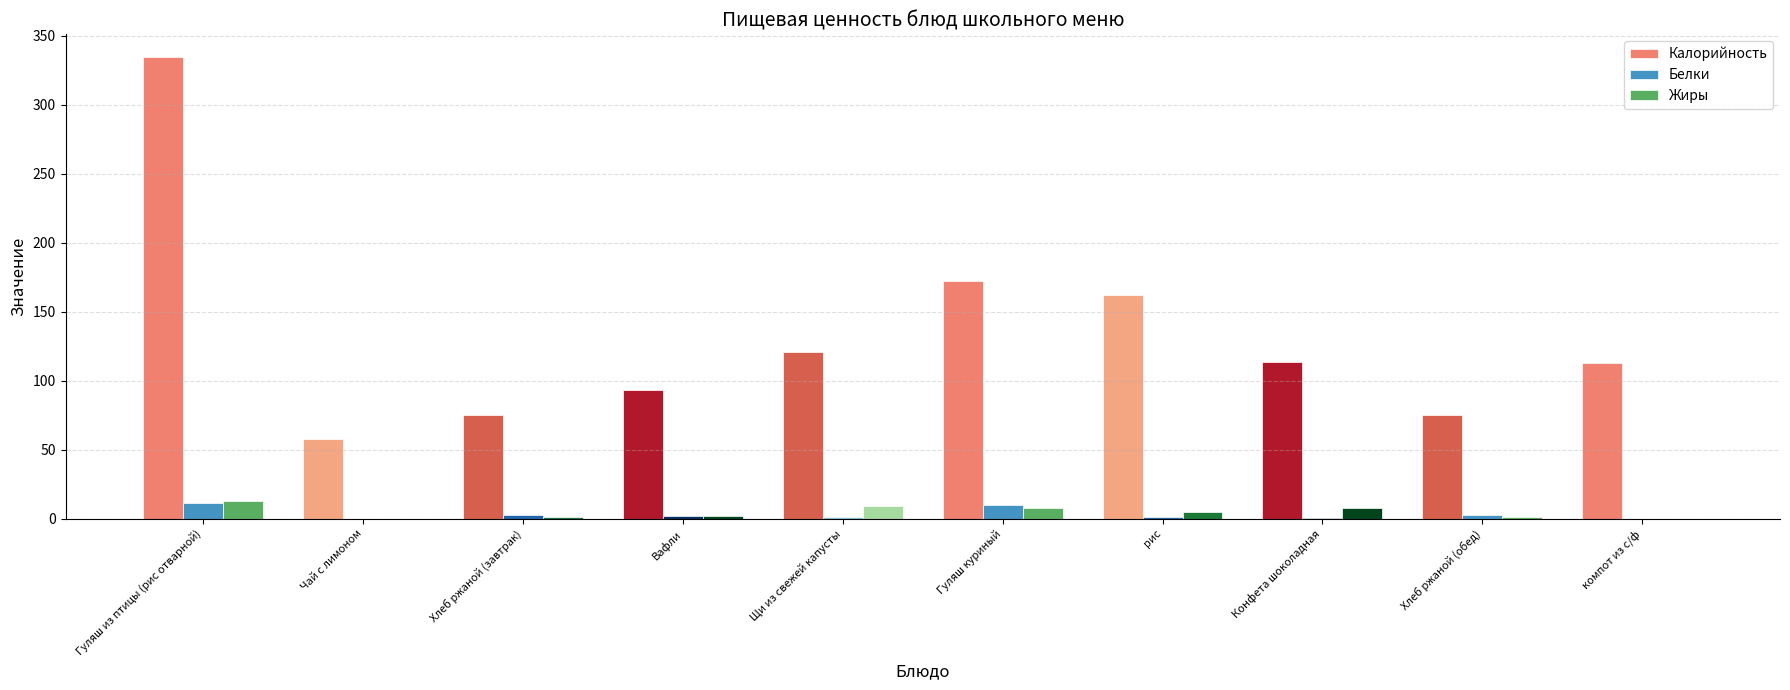

Which series has the largest total across all categories?

Калорийность